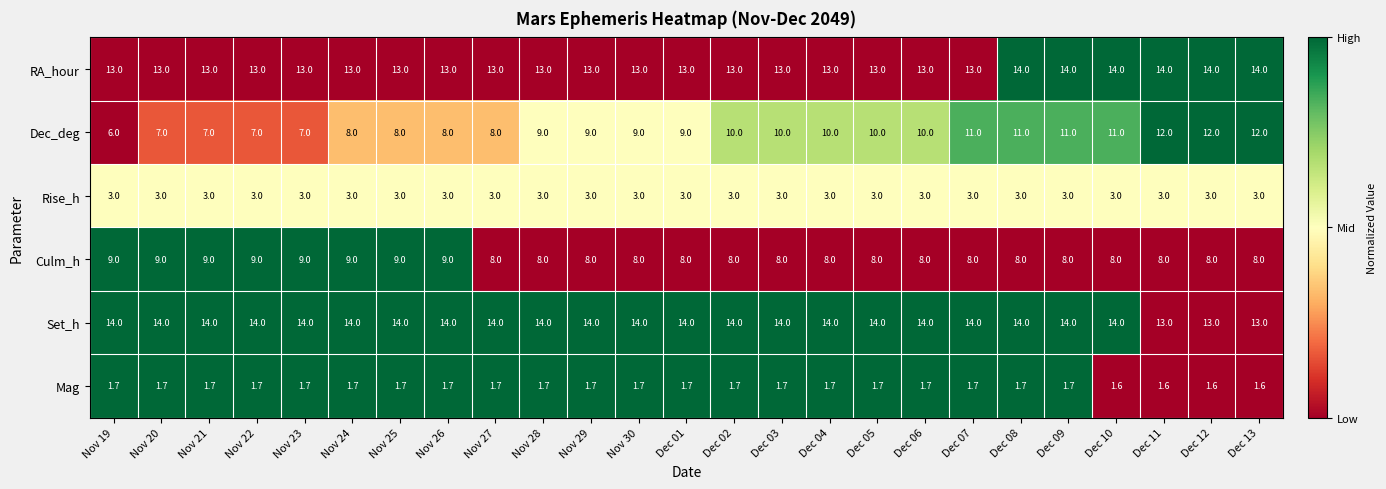

Count the Culm_h values in the range 8 to 9.

25